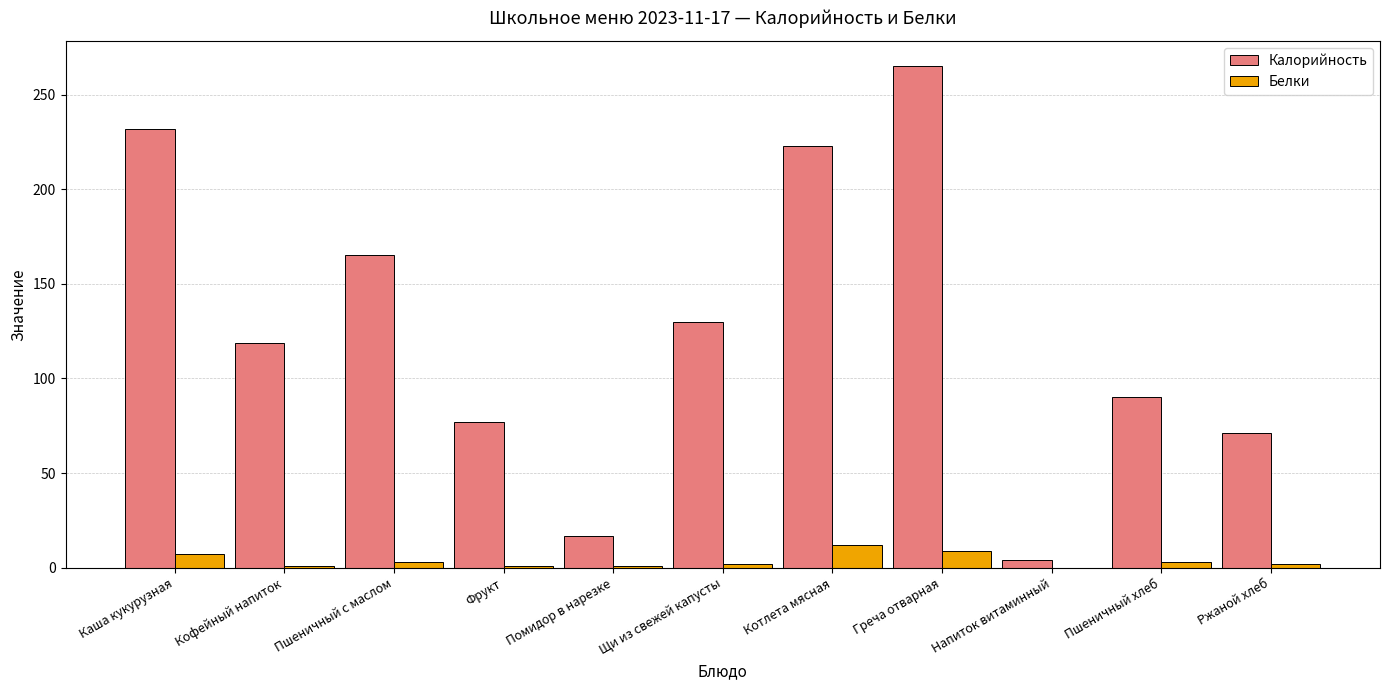

Is the value of Калорийность at Пшеничный с маслом greater than the value of Белки at Каша кукурузная?

Yes